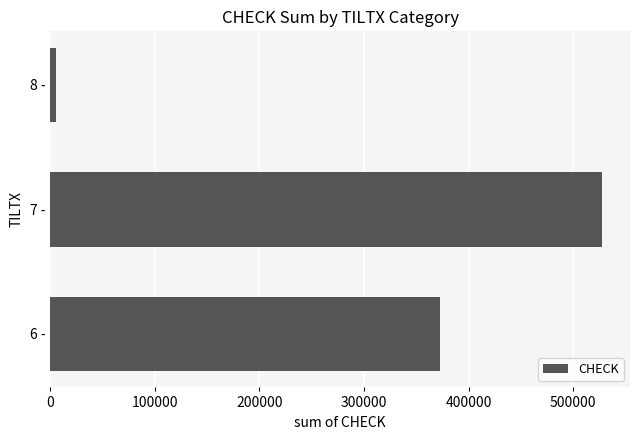

What is the difference between the maximum and minimum values?

522516